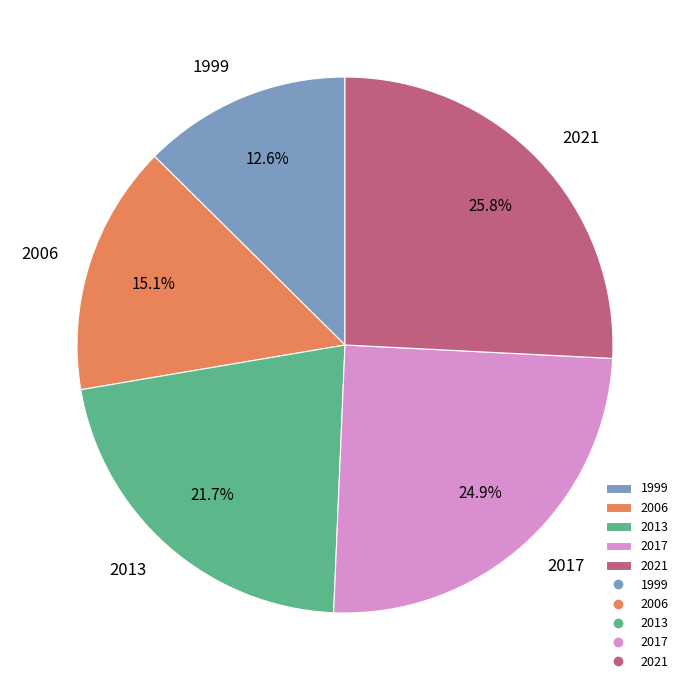

Do 2017 and 2021 together represent more than half of the pie?

Yes